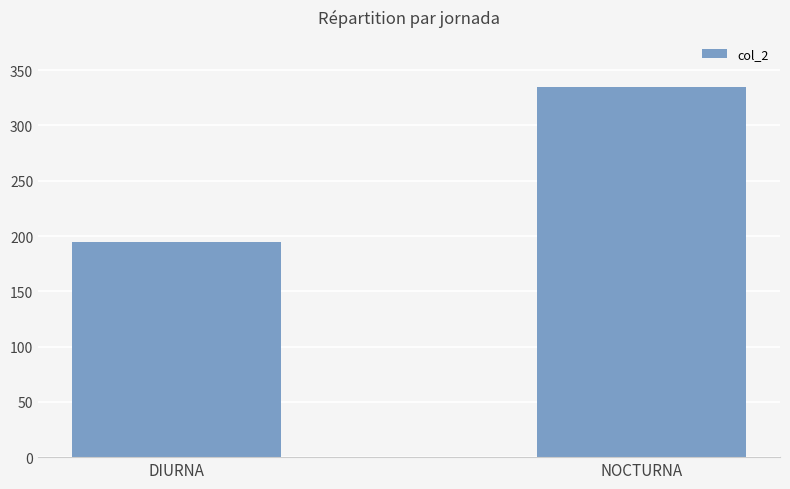

How many values are between 195 and 335?

2